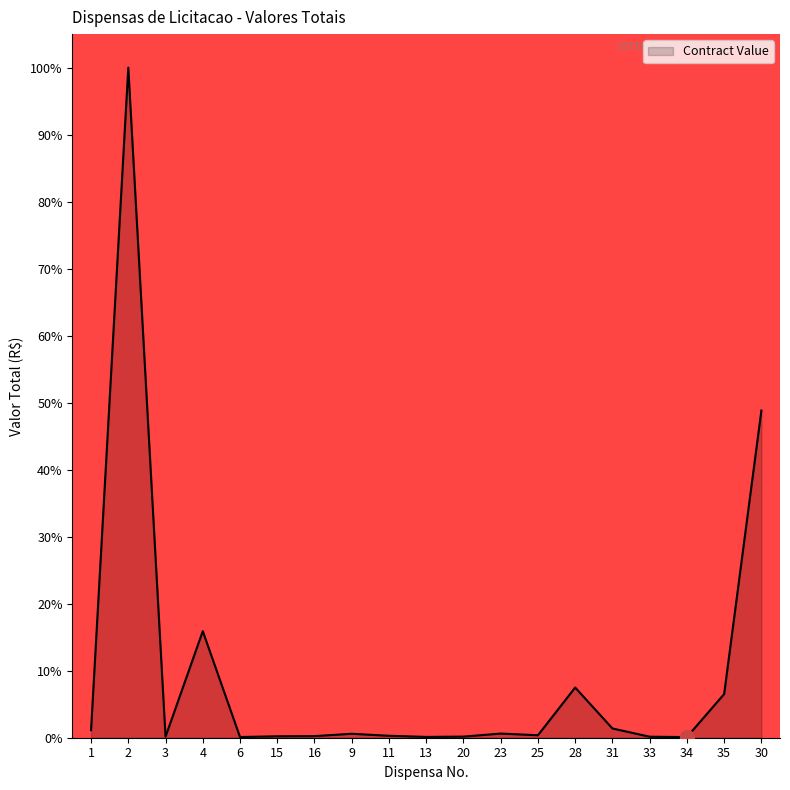

What is the greatest value displayed?

100.0